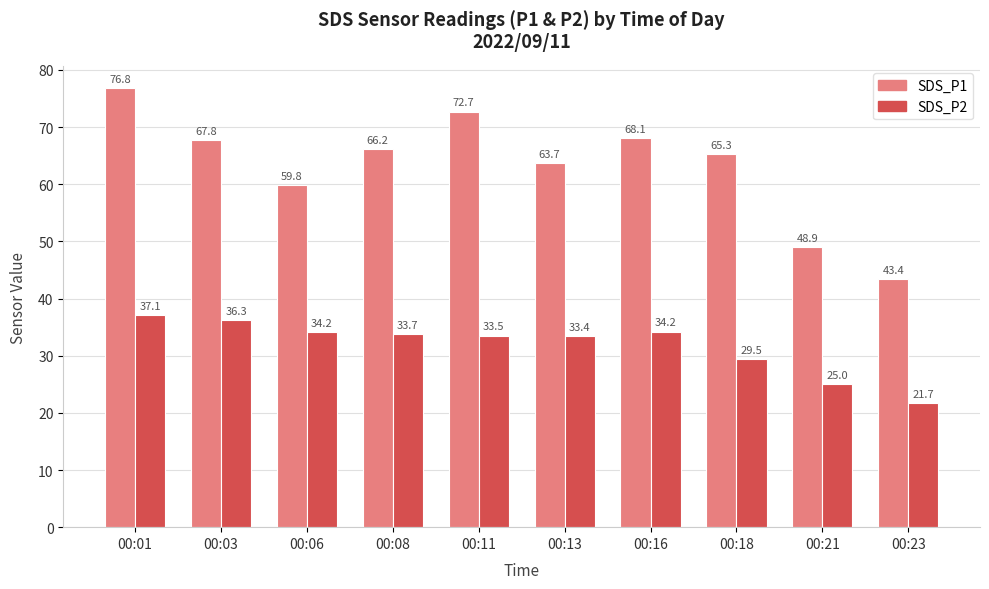

Is the value of SDS_P2 at 00:11 greater than the value of SDS_P1 at 00:16?

No